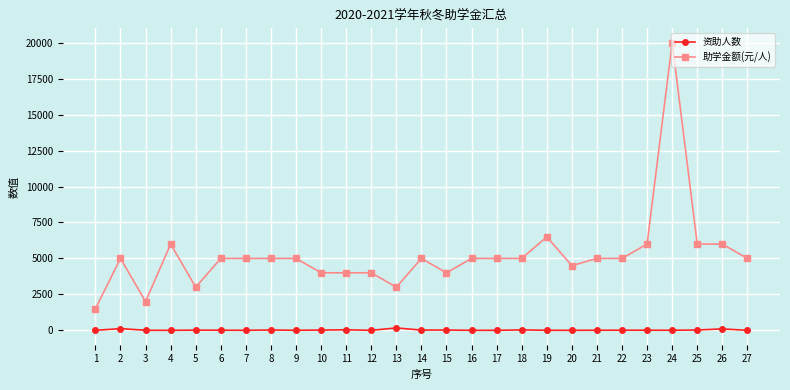

Rank the series at 18 from lowest to highest value.

资助人数, 助学金额(元/人)